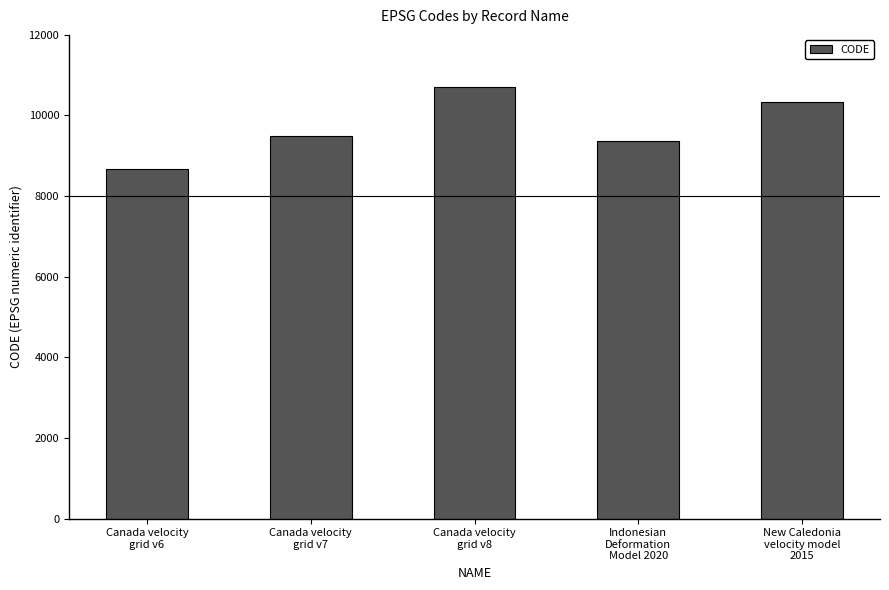

What position from the left is New Caledonia
velocity model
2015?

5